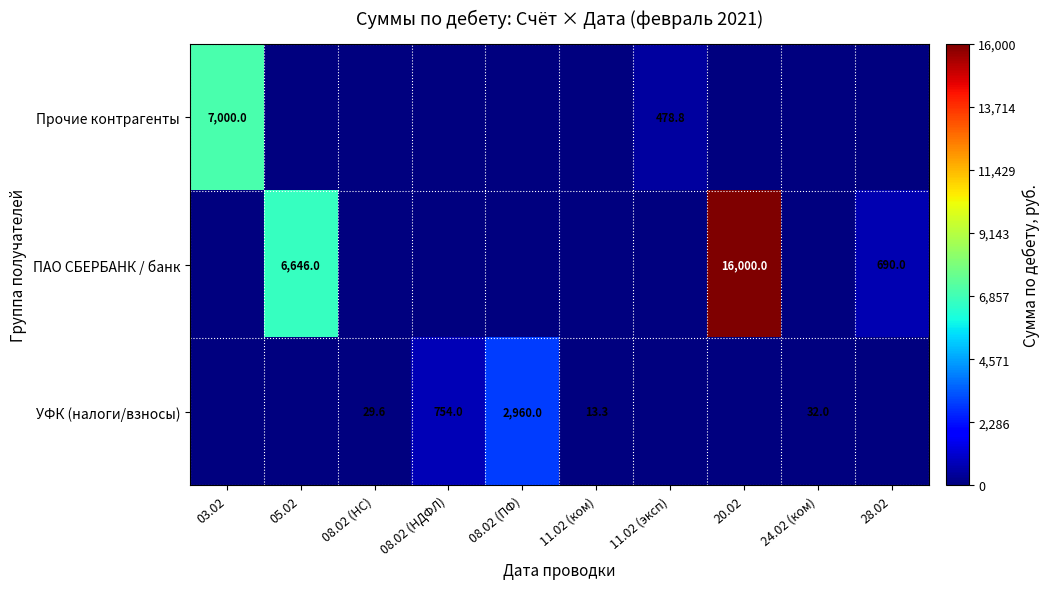

The value of УФК (налоги/взносы) at 08.02 (НДФЛ) is 754.0. True or false?

True